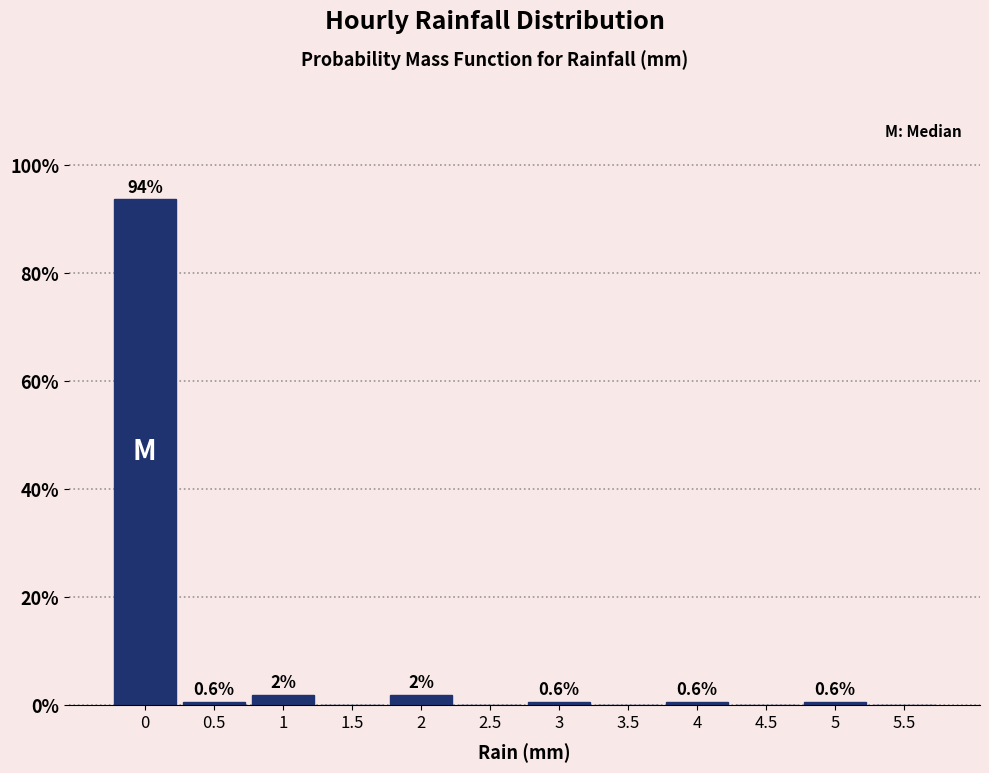

Over which range of the x-axis is the bar tallest?

-0.25 to 0.25